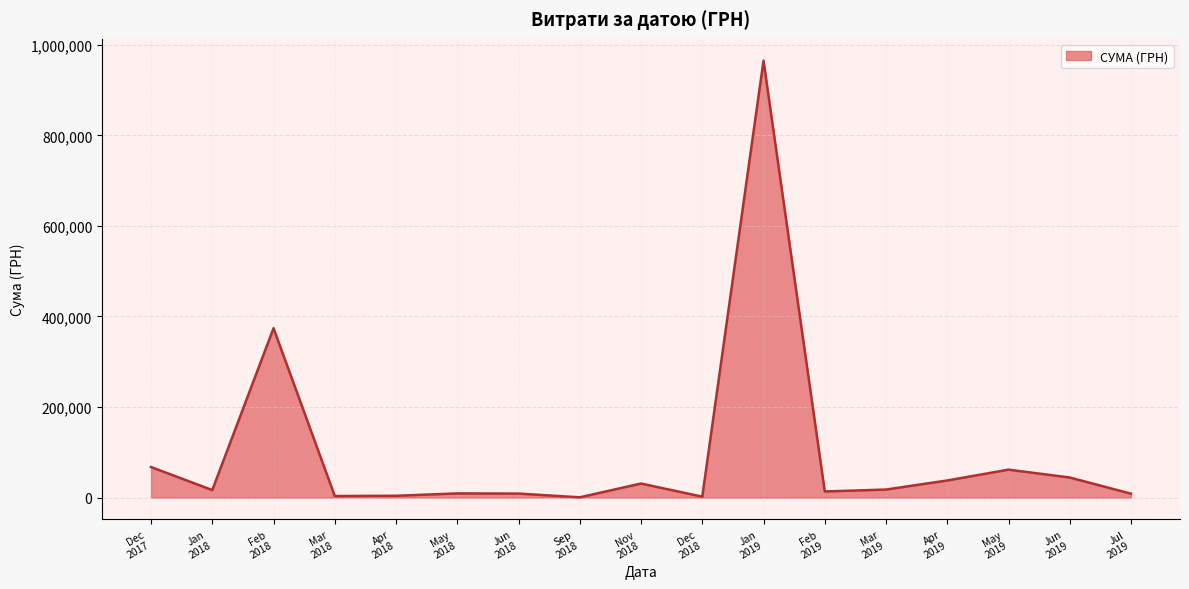

What is the maximum value shown in the chart?

964853.5